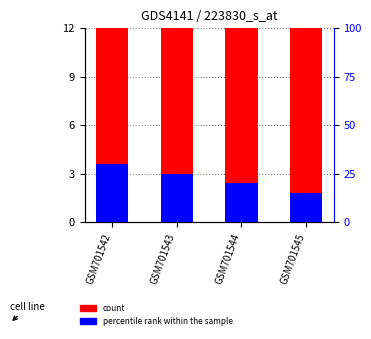

Which series changed the most between GSM701542 and GSM701545?

count